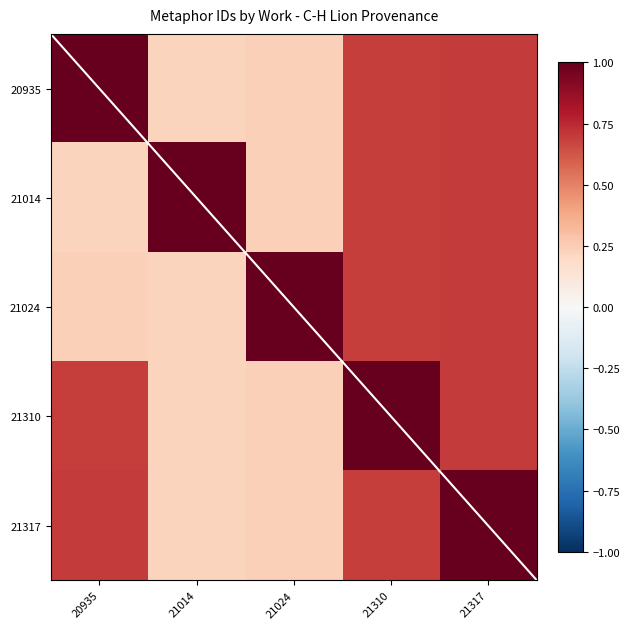

Between 20935 and 21317, which series saw the biggest shift?

21014